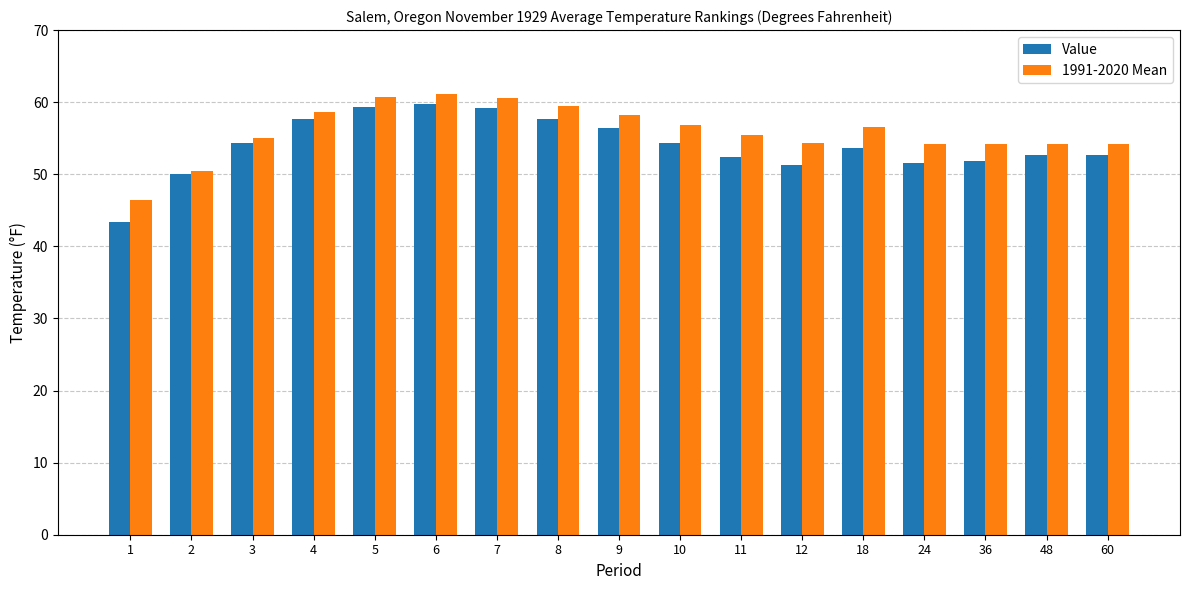

Are the bars horizontal?

No